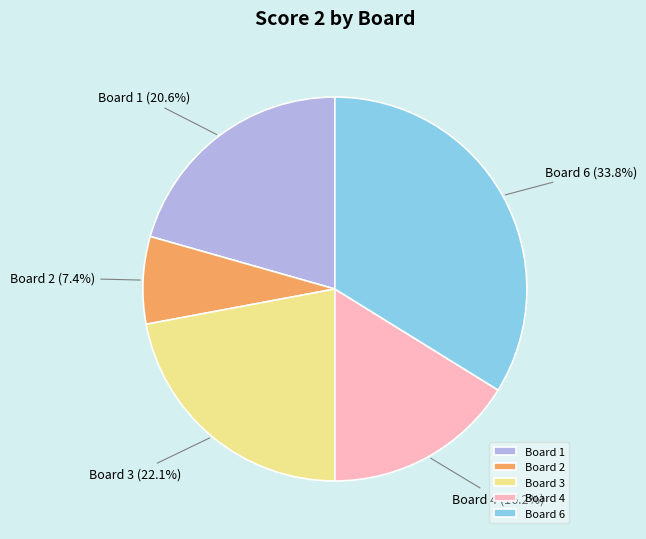

The Board 6 slice represents 40% of the pie. True or false?

False